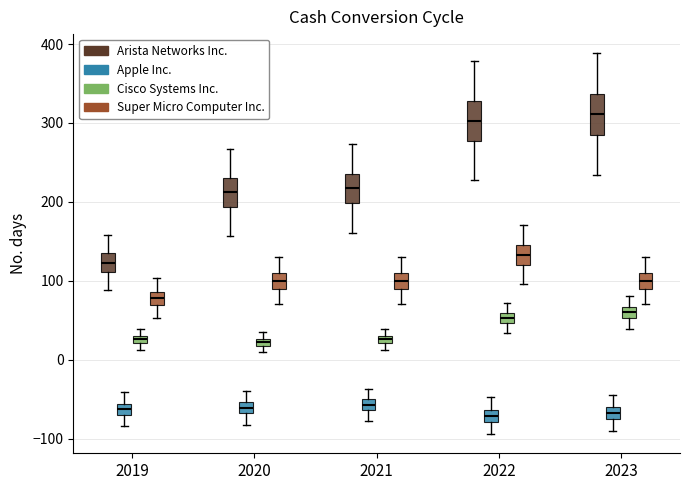

Where is the upper edge of the box for 2020 (Super Micro Computer Inc.) on the y-axis? The values are not printed on the chart, so give them approximately, as read against the axis.

110